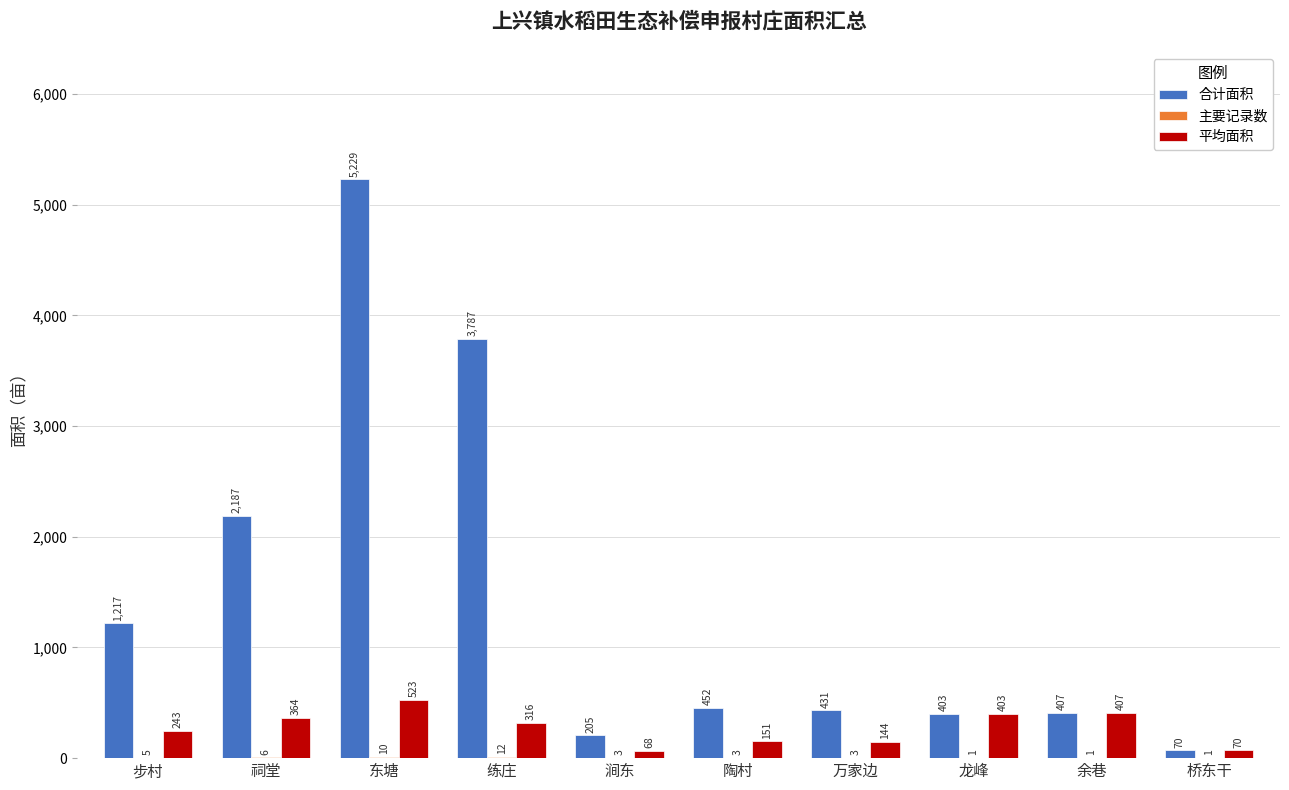

What is the highest value of the 平均面积 series?

522.9